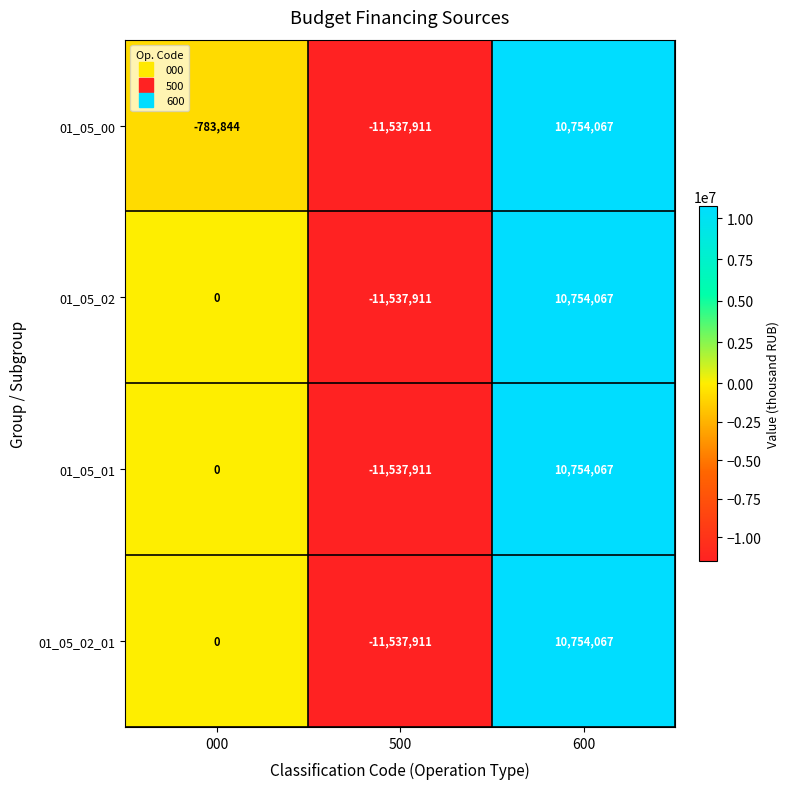

What is the total value across all series at 600?

43016268